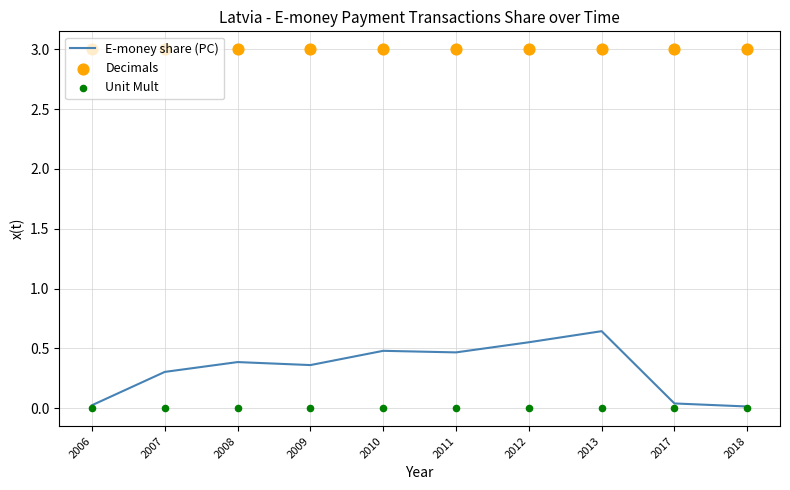

Which series contains the highest Y value?

Decimals